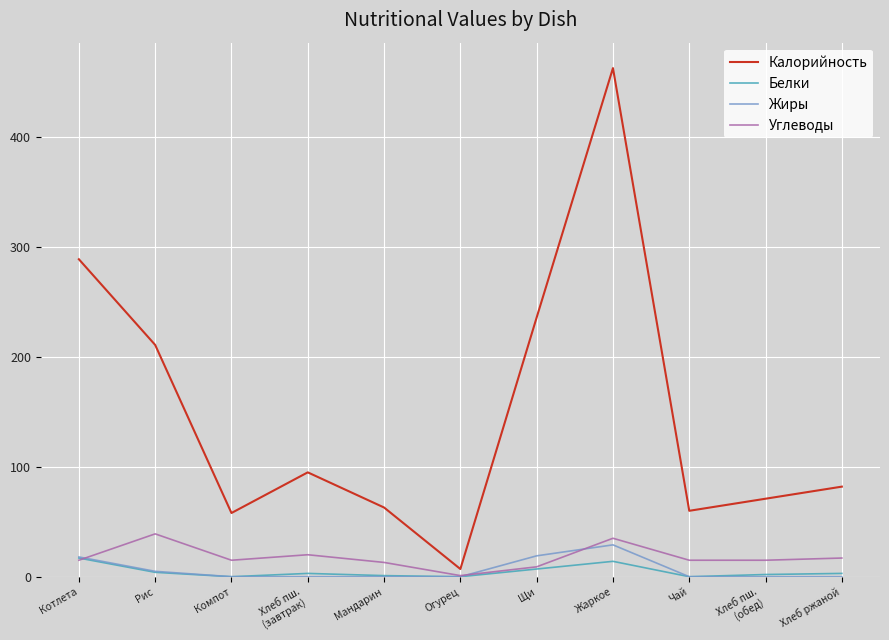

Rank the series by their maximum value, from highest to lowest.

Калорийность, Углеводы, Жиры, Белки